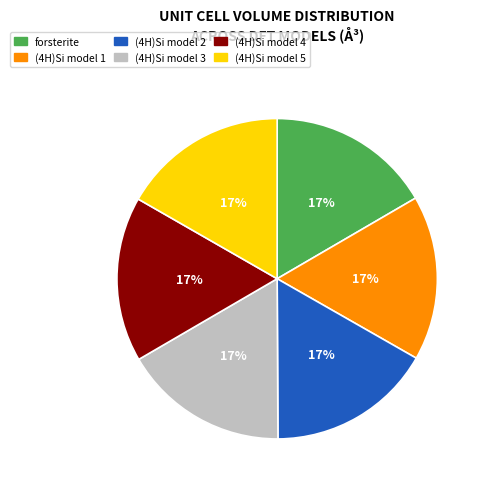

To the nearest percent, what percentage of the pie is (4H)Si model 5?

17%